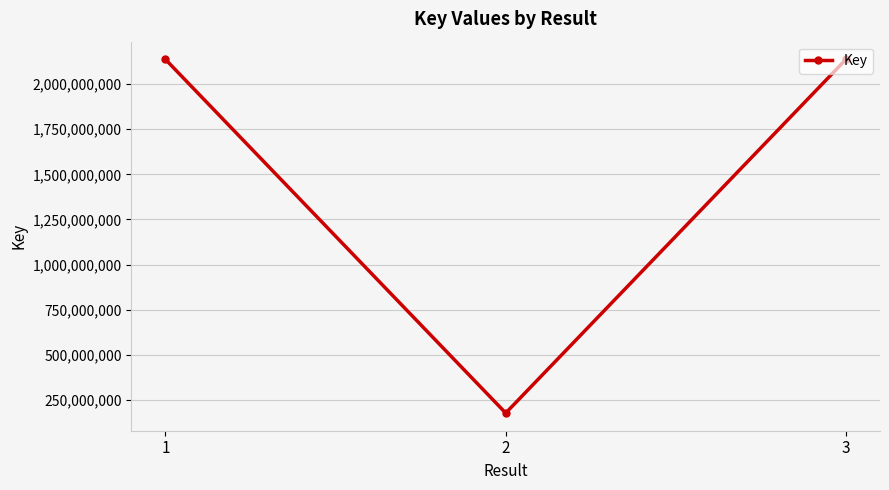

What is the difference between the maximum and second lowest values?

21895